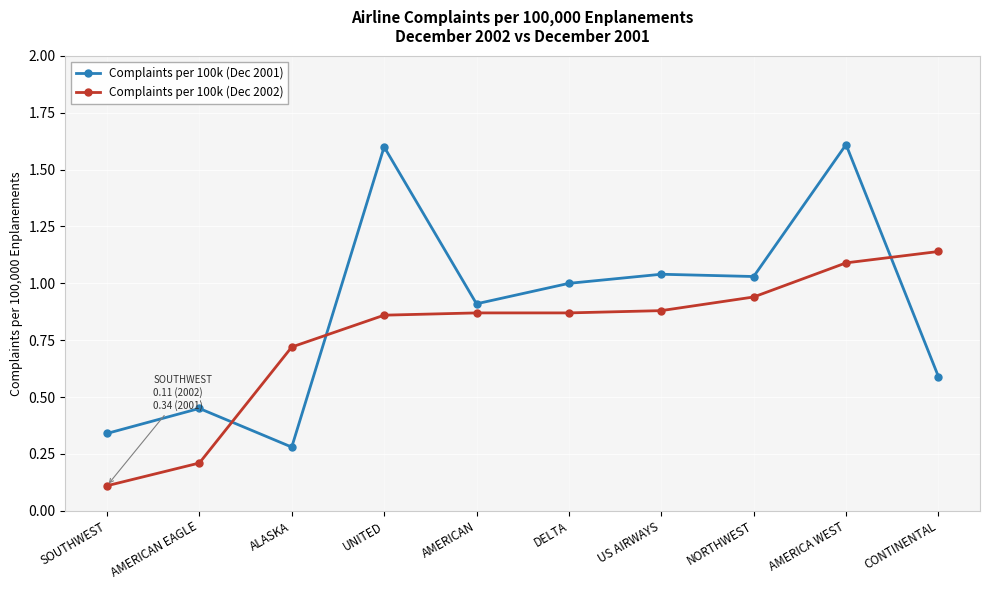

What is the label of the 4th point from the left?

UNITED